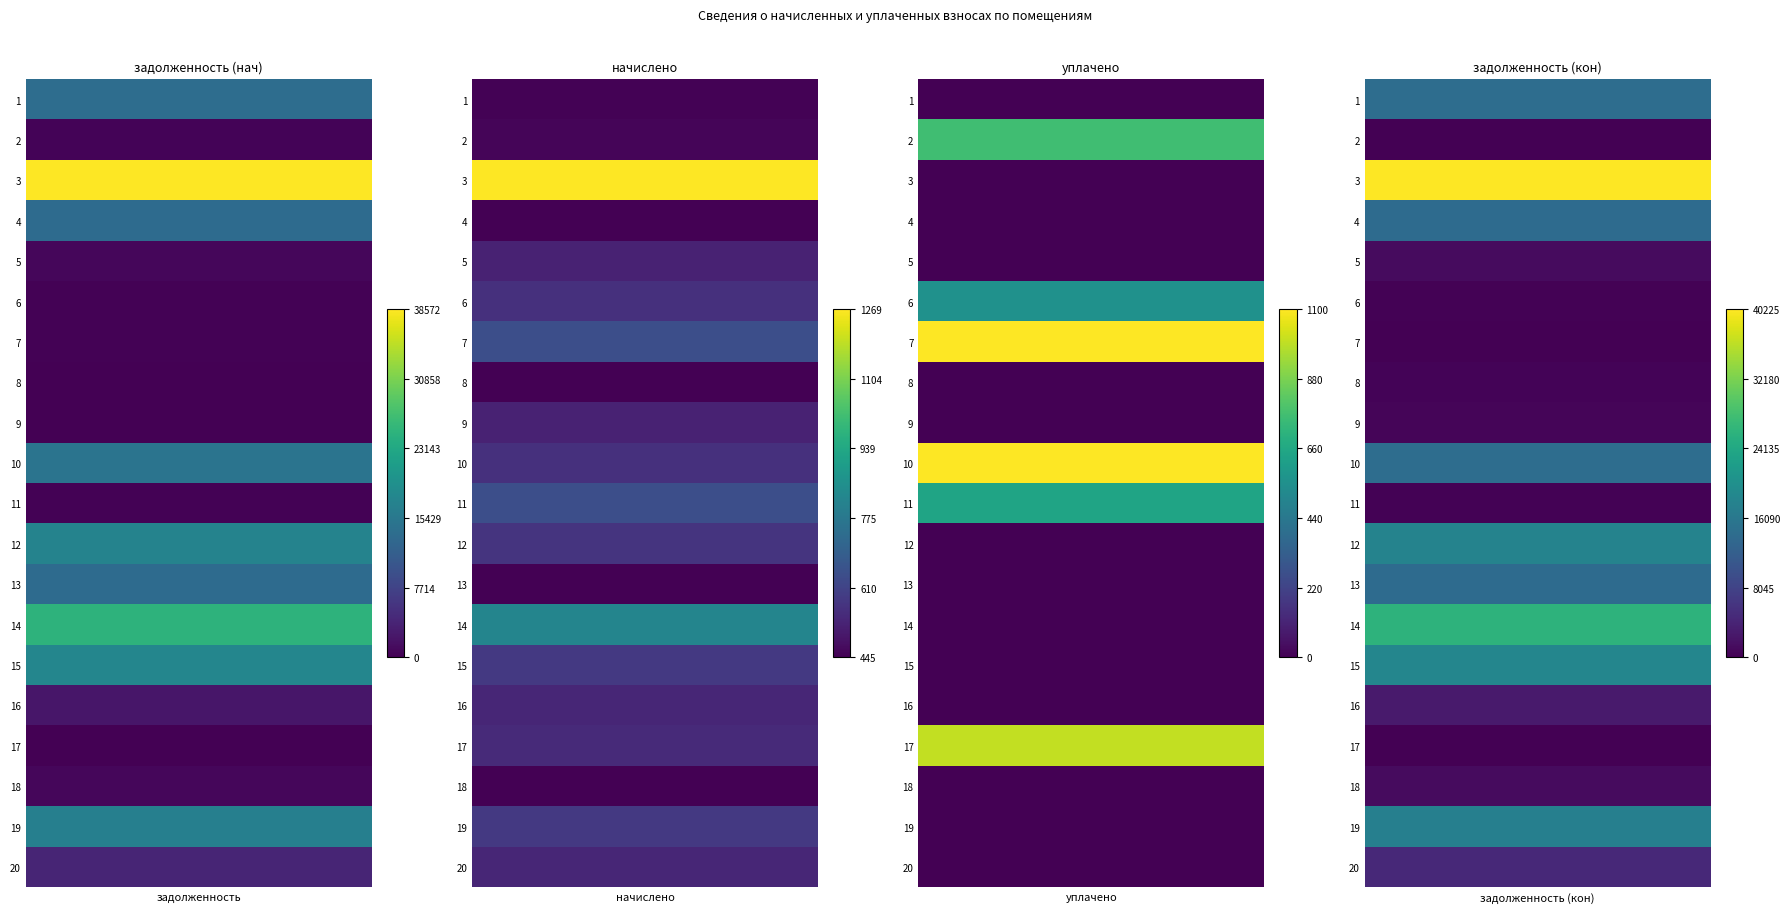

Is the value of 15 at 3 greater than the value of 5 at 4?

Yes